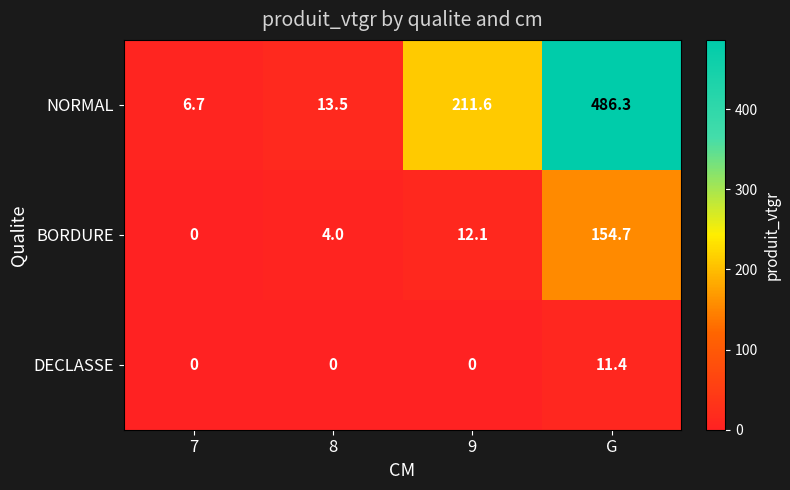

What is the sum of all DECLASSE values?

11.4